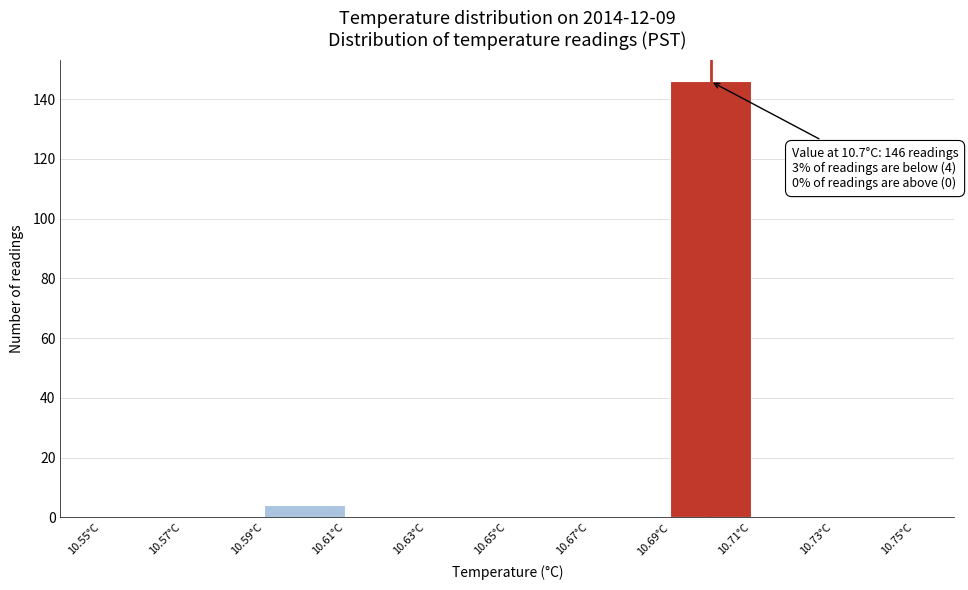

Which range on the x-axis has the tallest bar?

10.69 to 10.71